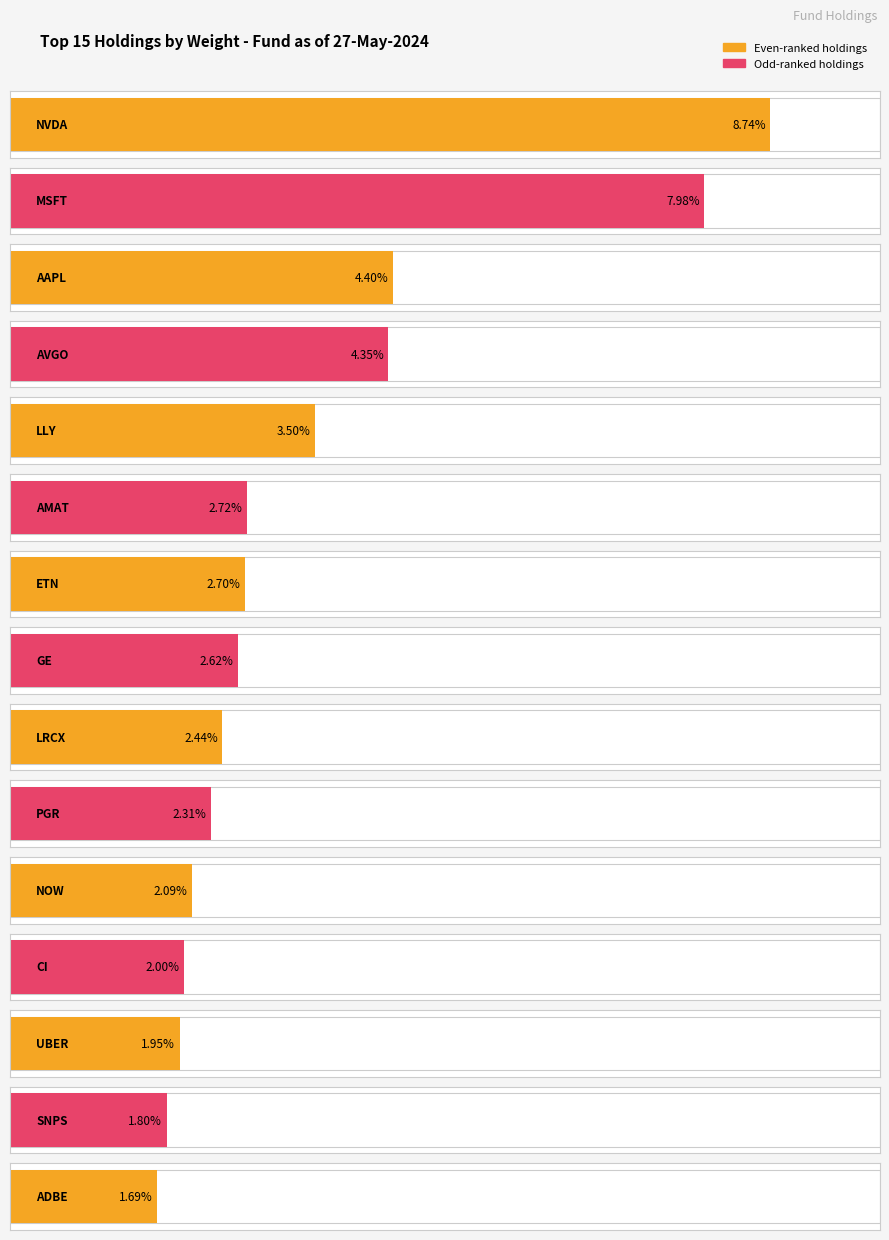

What is the smallest value displayed?

1.7